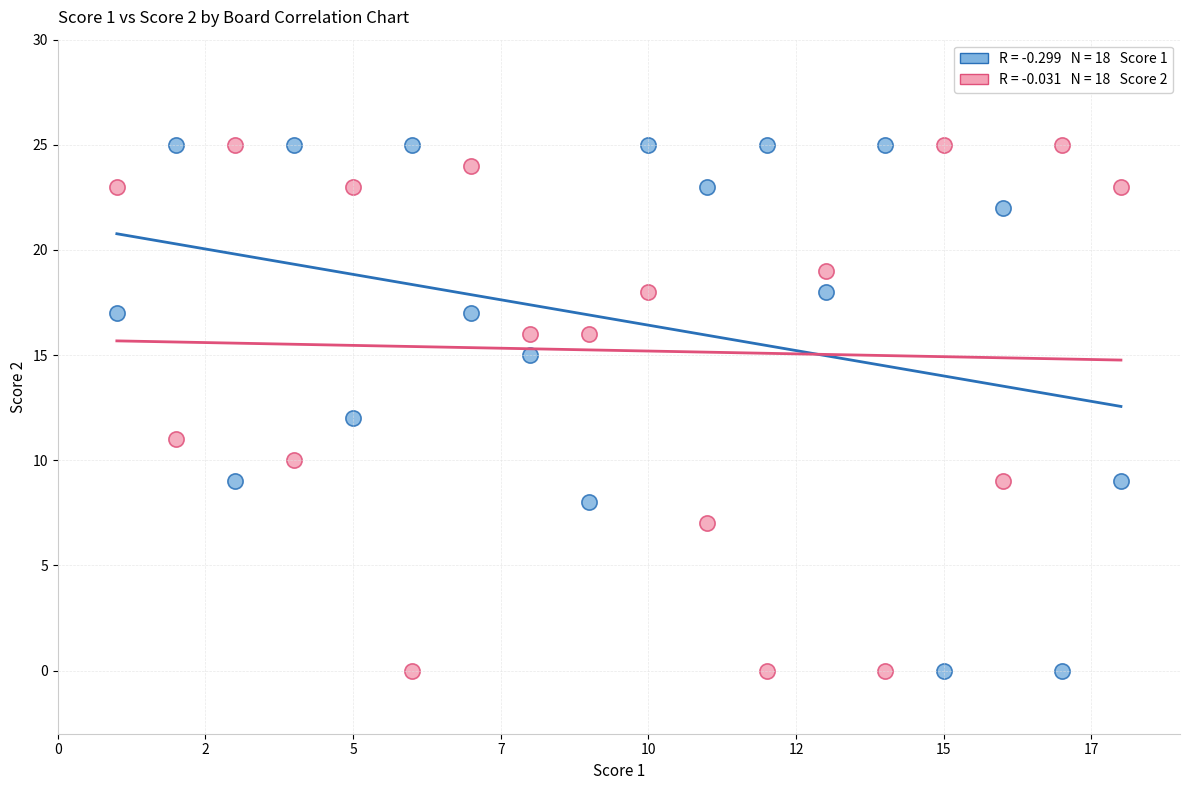

Across all data points, what is the range of Y values (max minus min)?

25